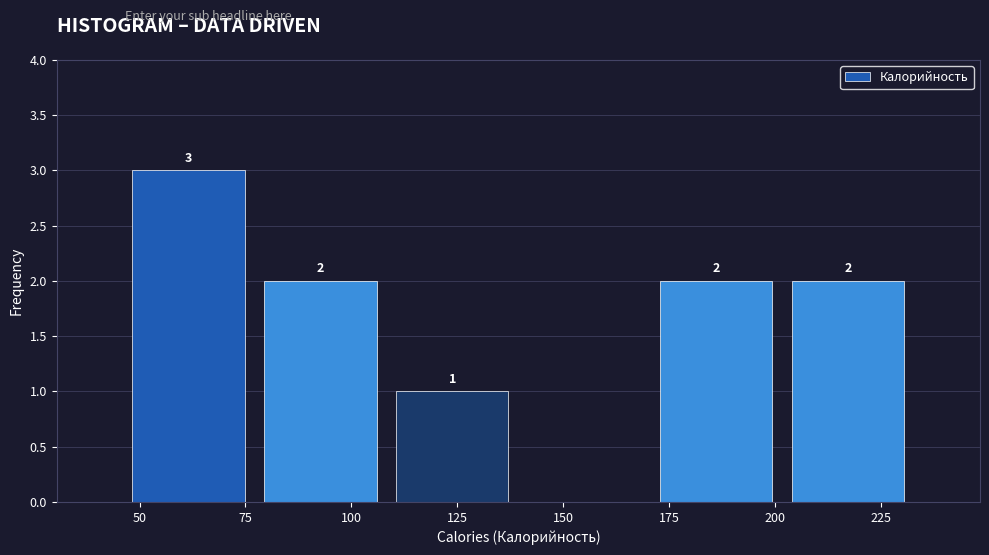

Over which range of the x-axis is the bar tallest?

45 to 75